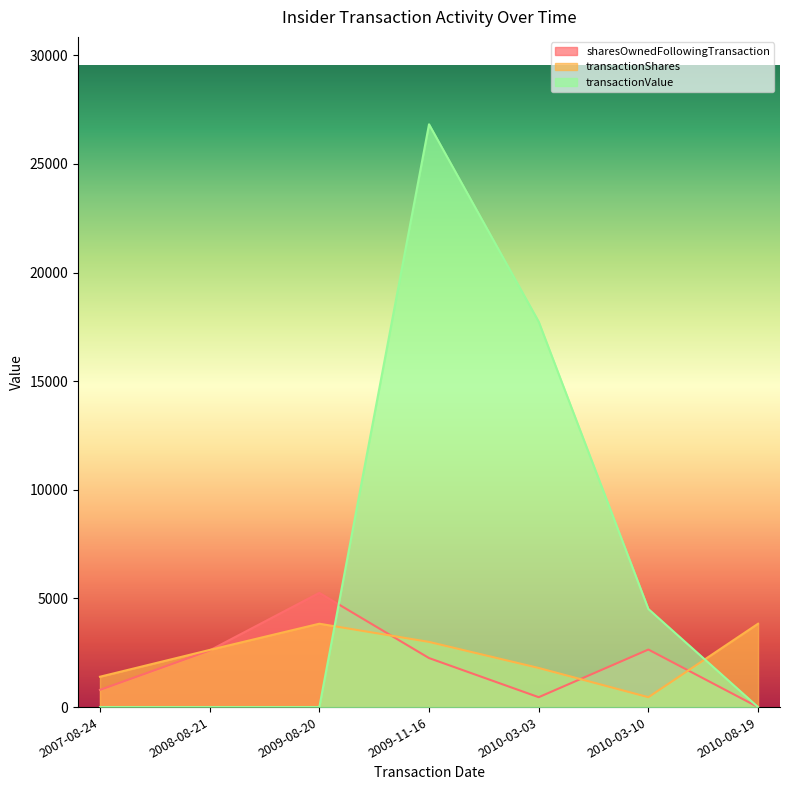

After their last crossing, which series has the higher values: transactionShares or sharesOwnedFollowingTransaction?

transactionShares